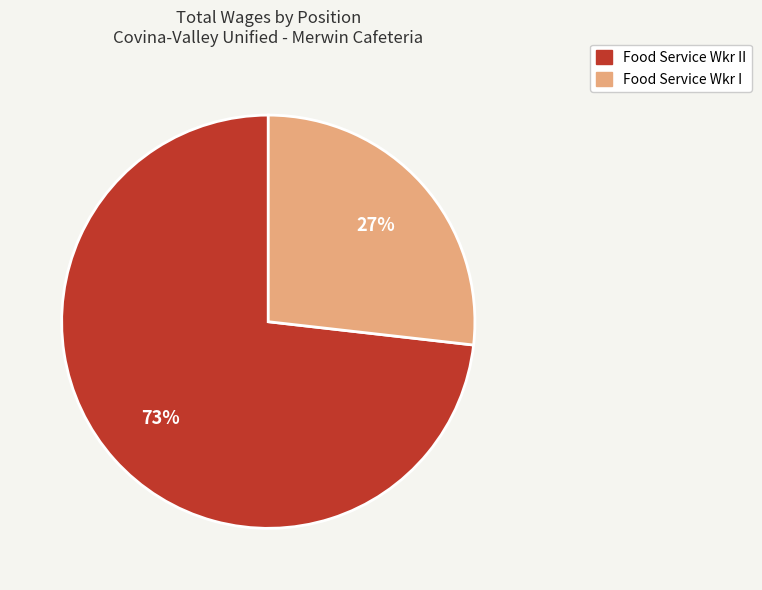

Which category accounts for the majority?

Food Service Wkr II